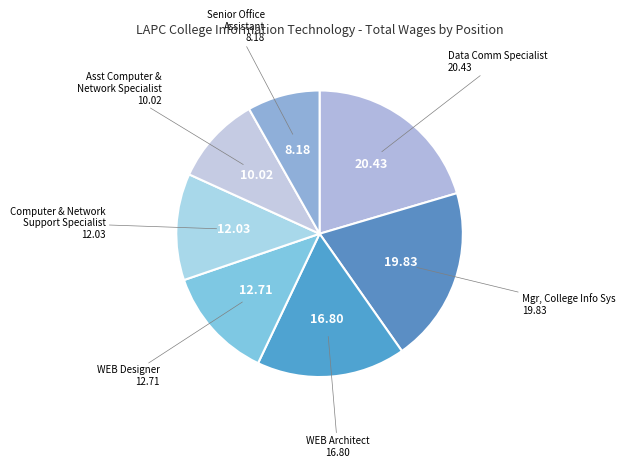

Which slice is the smallest?

Senior Office Assistant